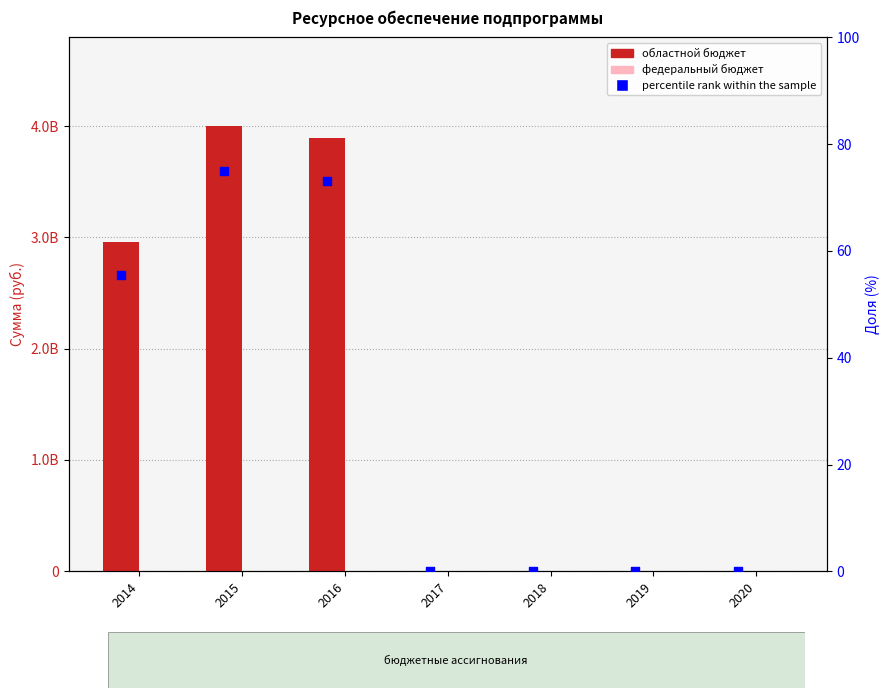

At how many categories does at least one series exceed 3232350378?

2